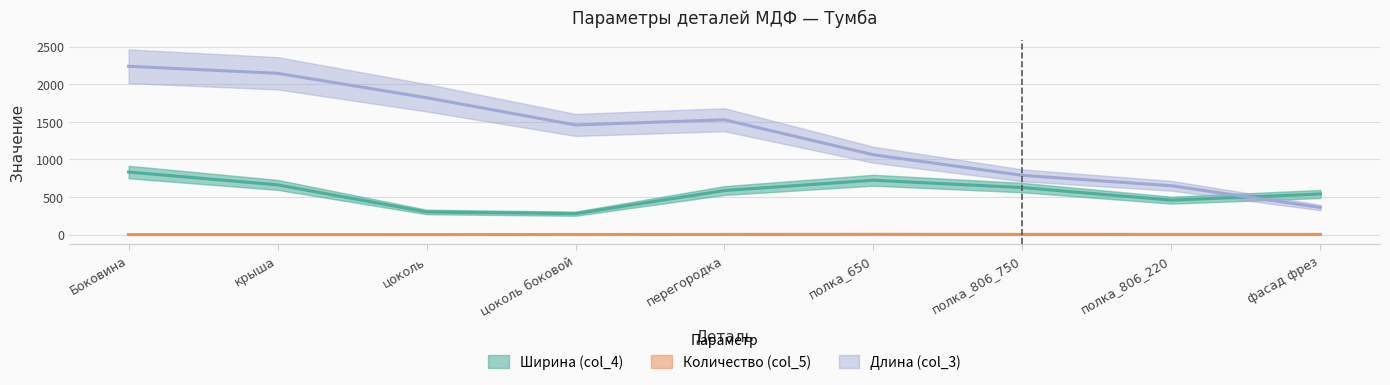

Rank the categories by Количество (col_5) value from highest to lowest.

полка_650, цоколь боковой, полка_806_220, фасад фрез, полка_806_750, Боковина, крыша, перегородка, цоколь